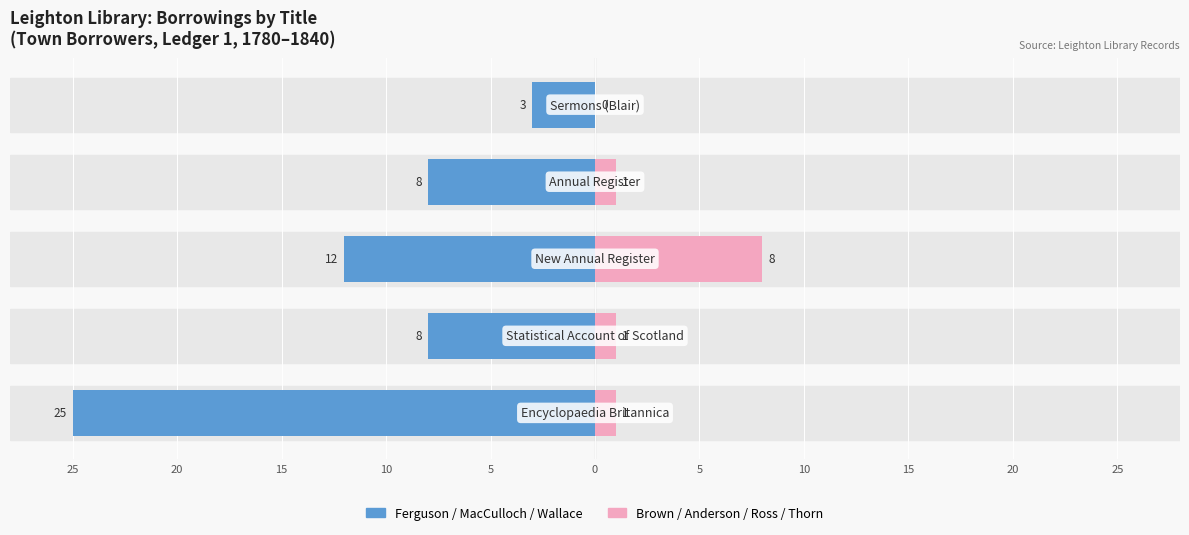

The value of Right Borrowers (Brown, Anderson, Ross, Thorn) at 5 is -4. True or false?

False